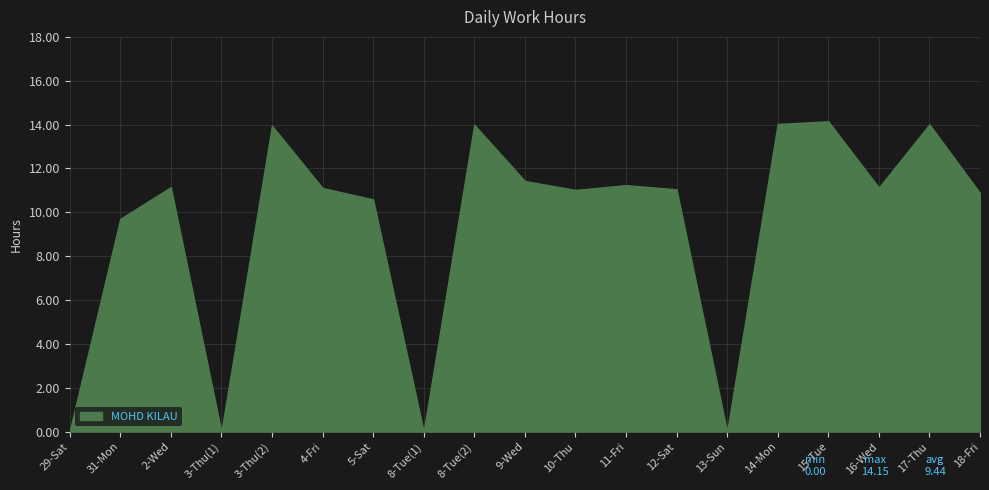

What position from the left is 3-Thu(2)?

5